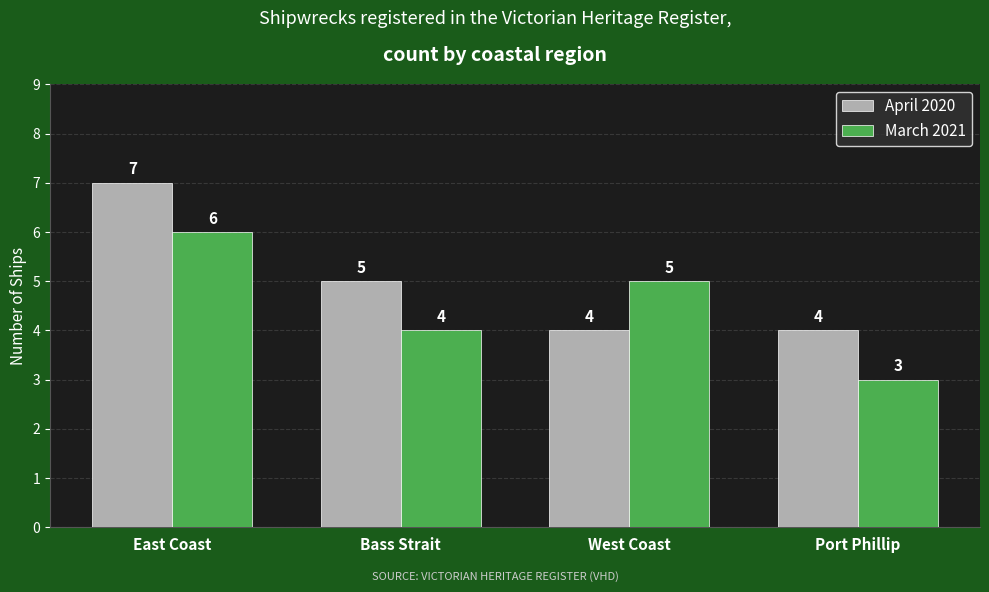

What is the label of the 1st bar from the right?

Port Phillip